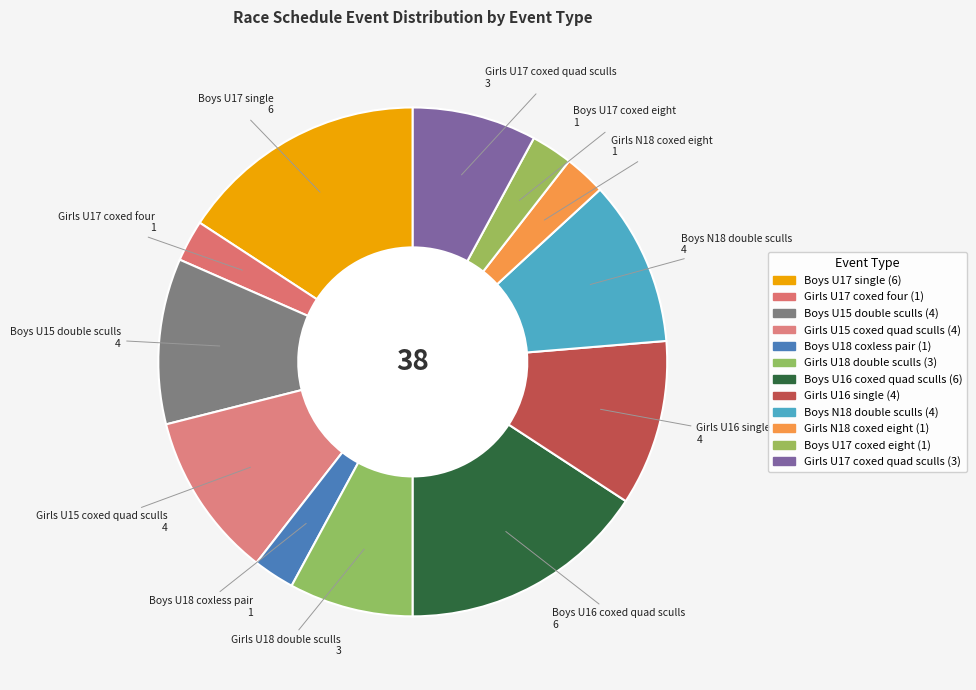

True or false: Boys U15 double sculls accounts for 11% of the total.

True